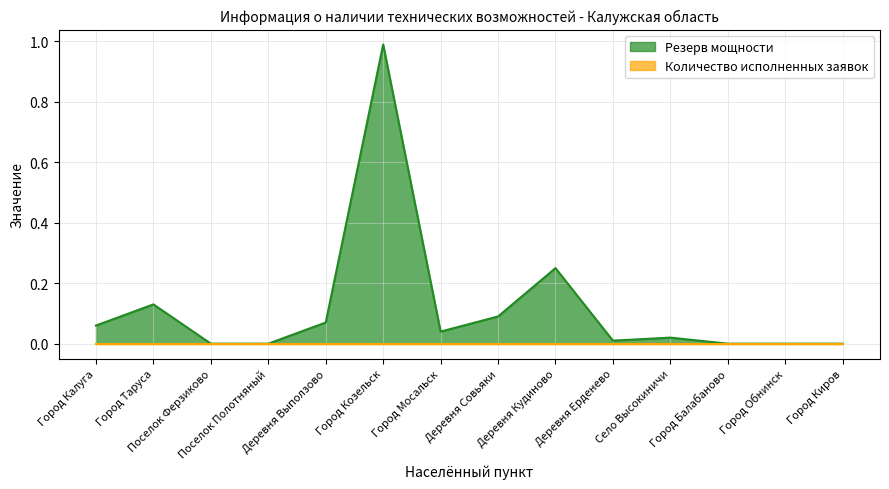

Which category has the highest value across all series?

Город Козельск